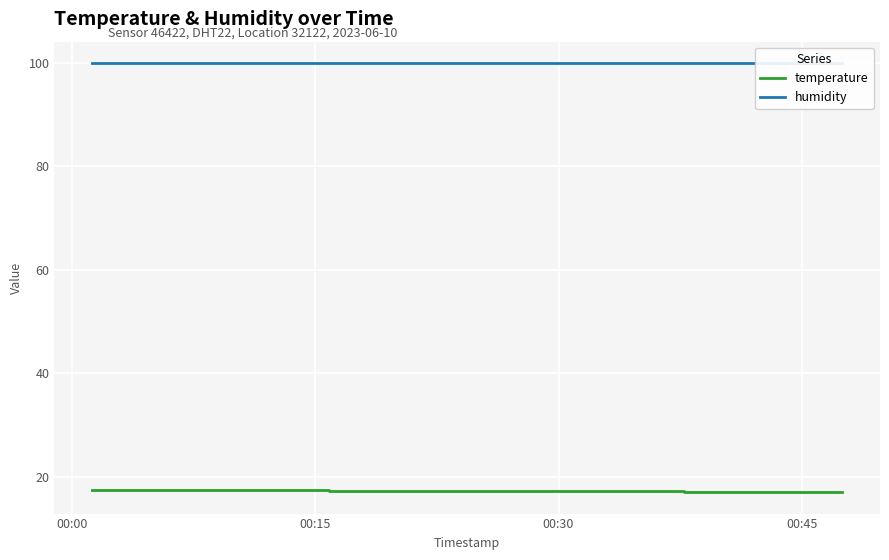

What is the lowest value of the temperature series?

17.1